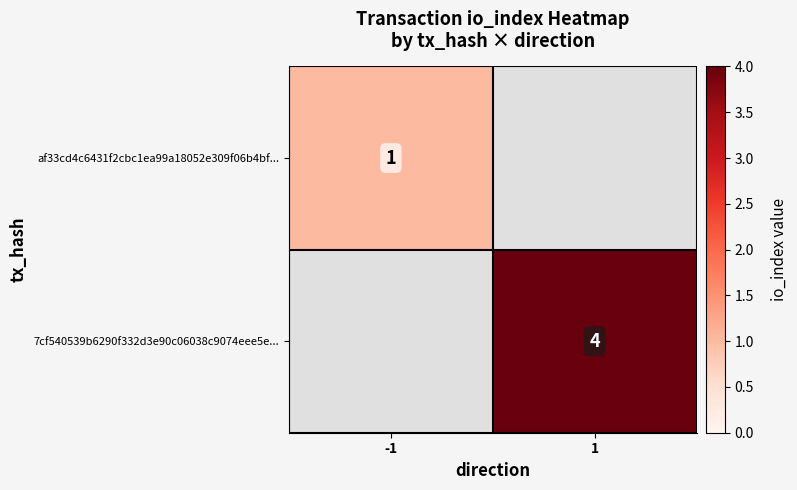

Which category has the lowest value across all series?

-1